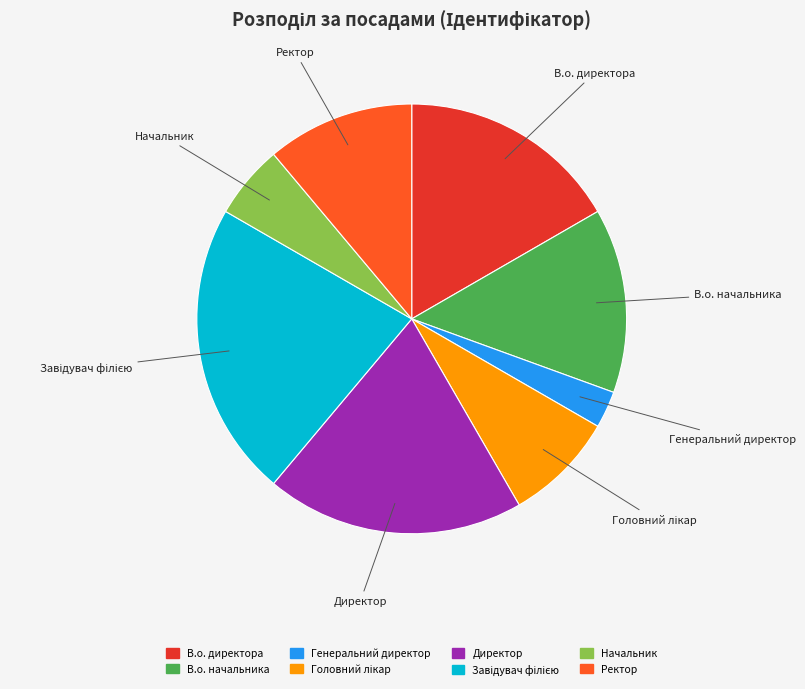

Which category has the smallest portion of the pie?

Генеральний директор